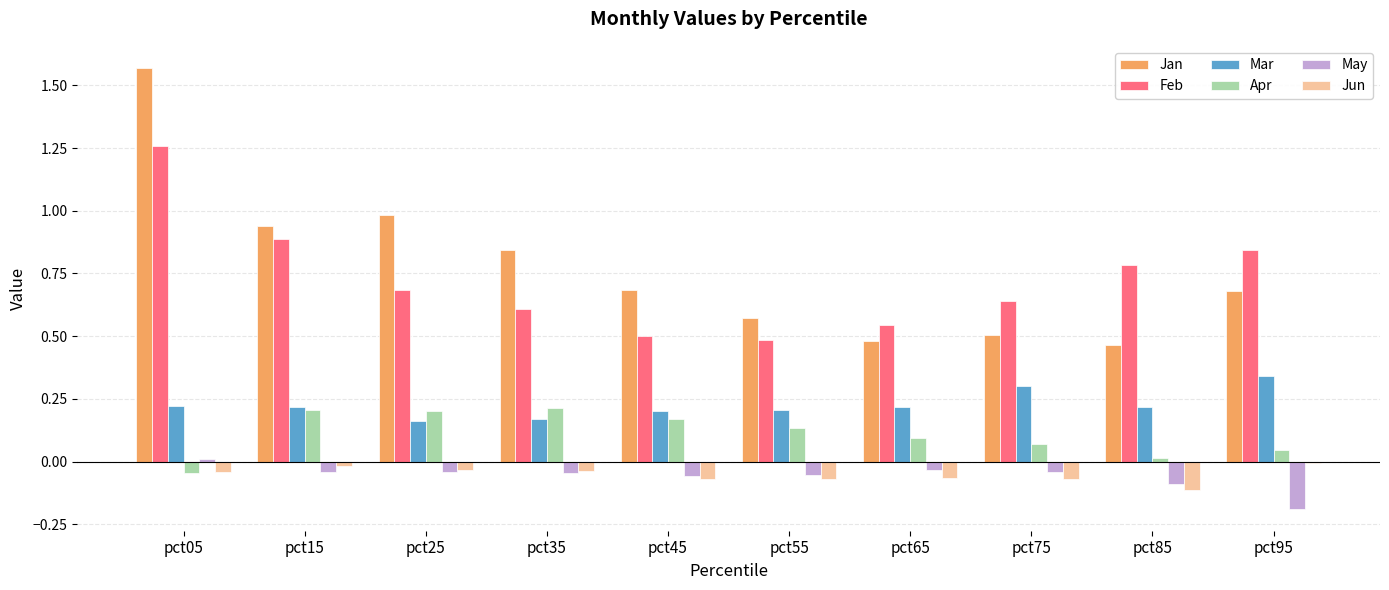

Is it true that Jan equals 0.3 at pct65?

False